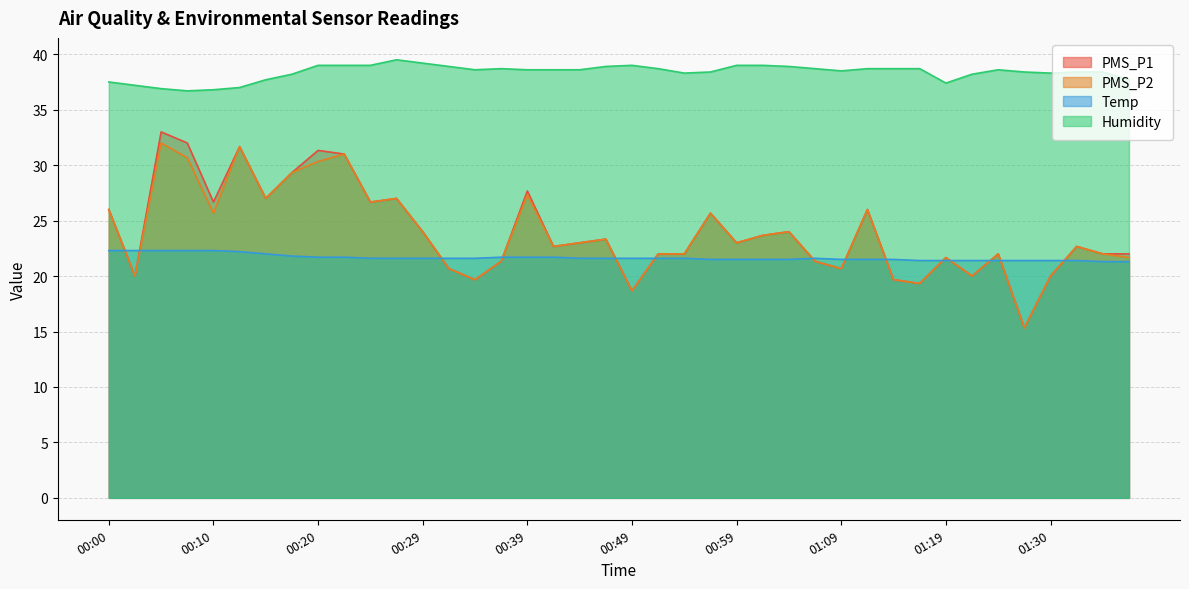

True or false: Humidity has a value of 10.2 at 01:07.

False